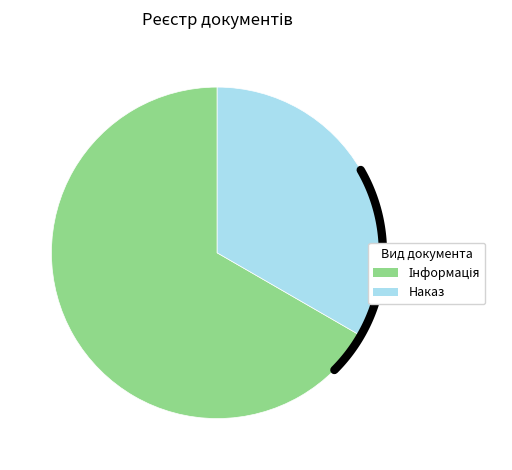

The Інформація slice represents 74% of the pie. True or false?

False